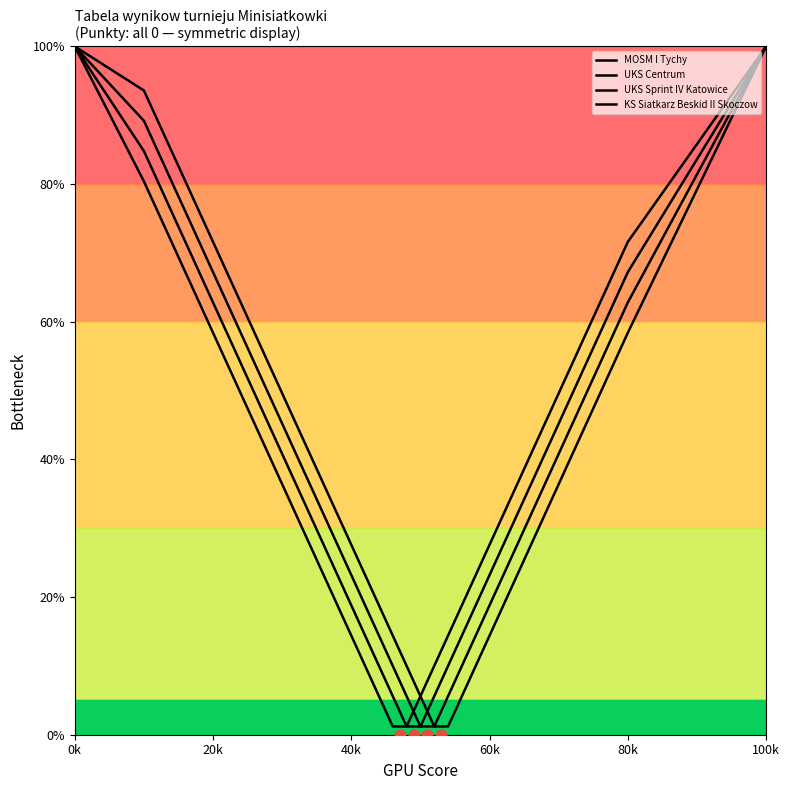

Which series has the largest total across all categories?

KS Siatkarz Beskid II Skoczow